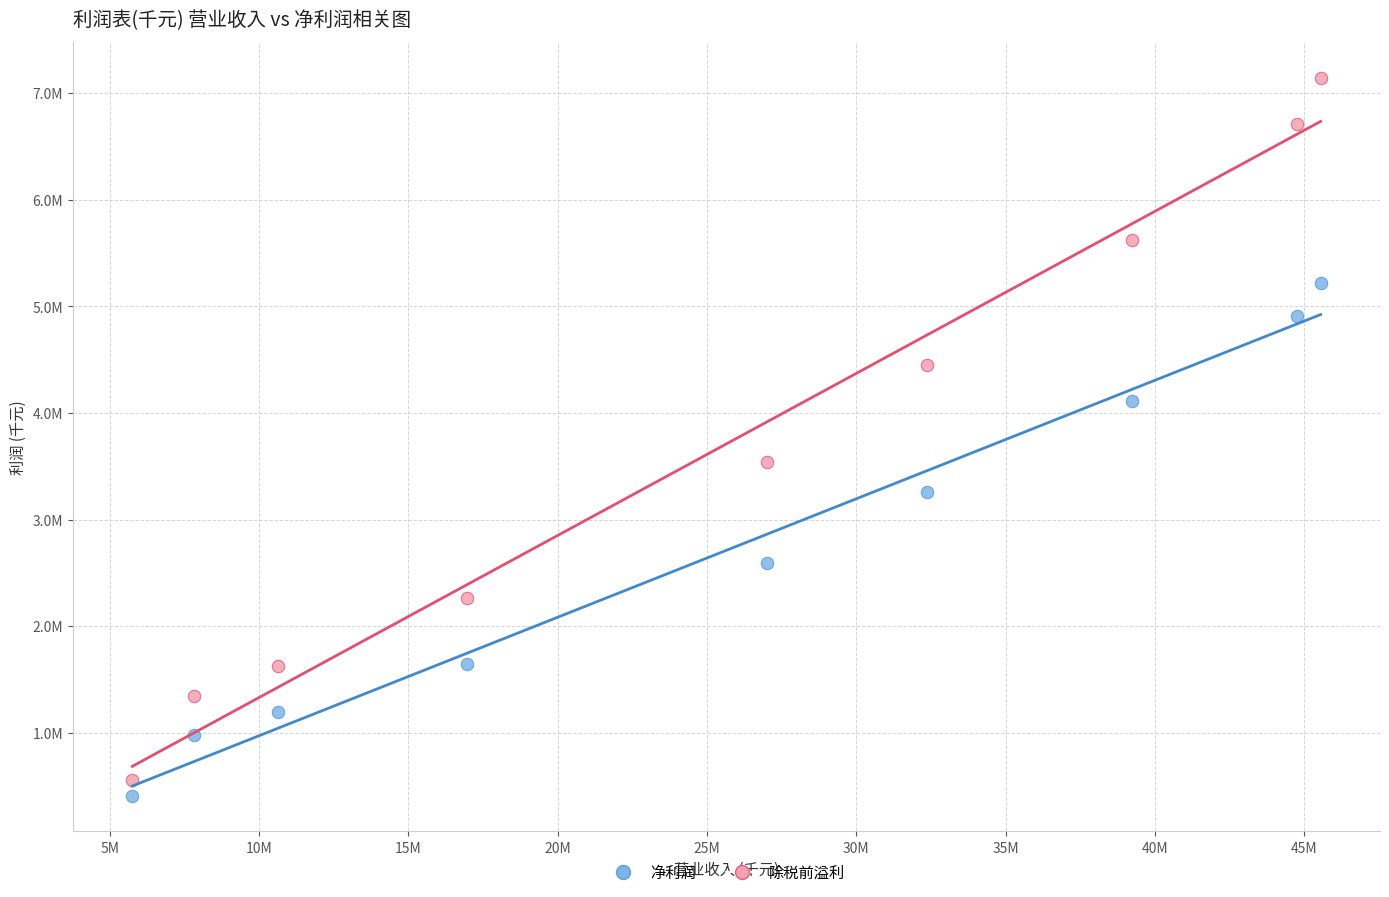

Which series reaches the maximum Y coordinate?

除税前溢利